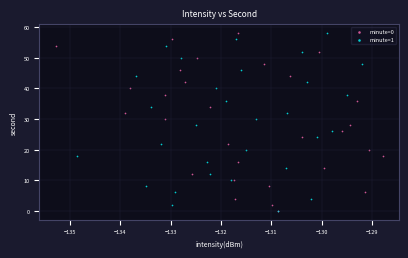

What are all the series names shown in the legend?

minute=0, minute=1